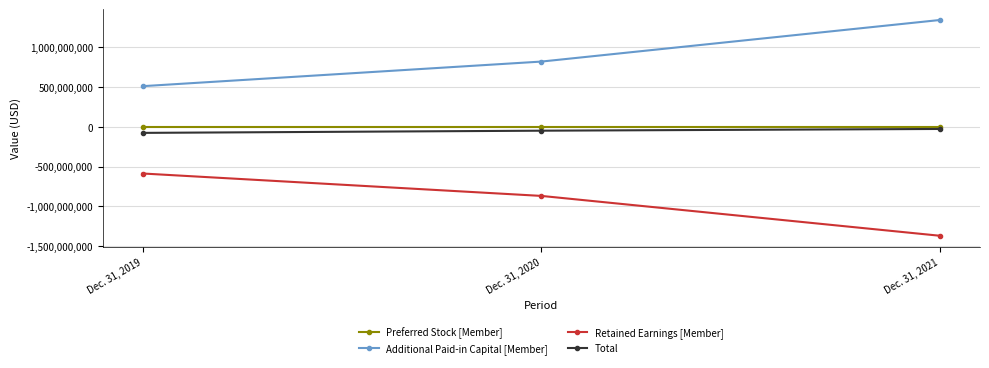

What is the value of the Retained Earnings [Member] point at the 2nd from the left?

-868536506